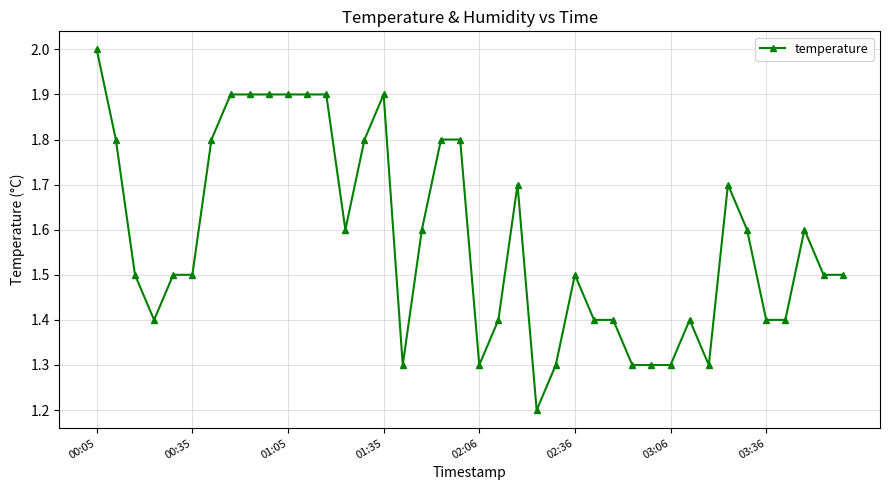

What is the value of the 32nd point from the left?

1.4